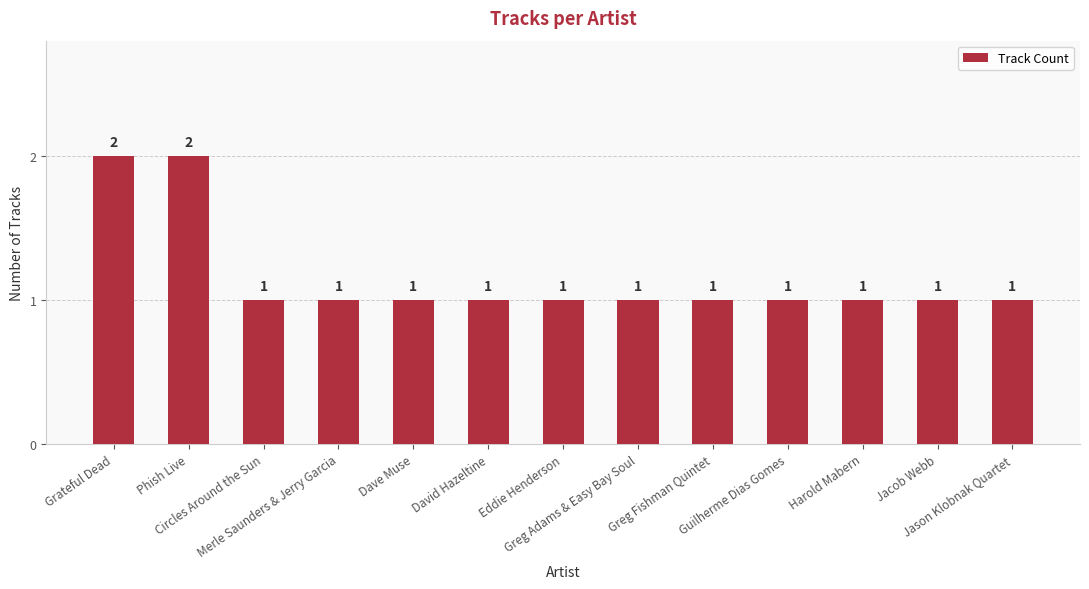

What is the value of the 12th bar from the left?

1